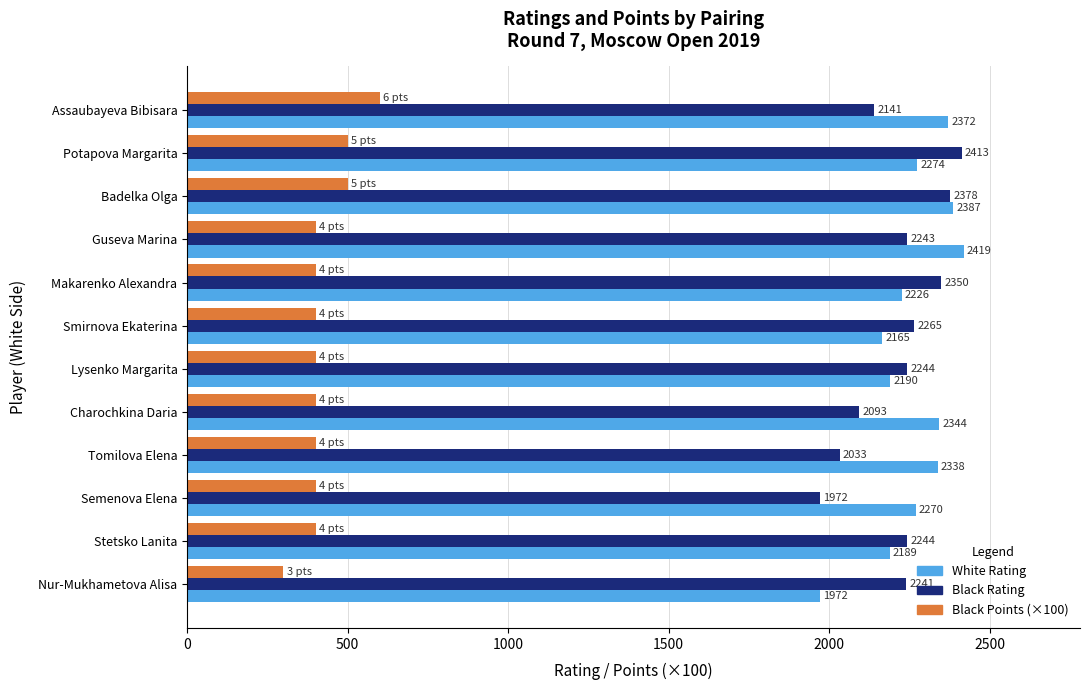

List the series in order of their peak value, lowest first.

Black Points (×100), Black Rating, White Rating